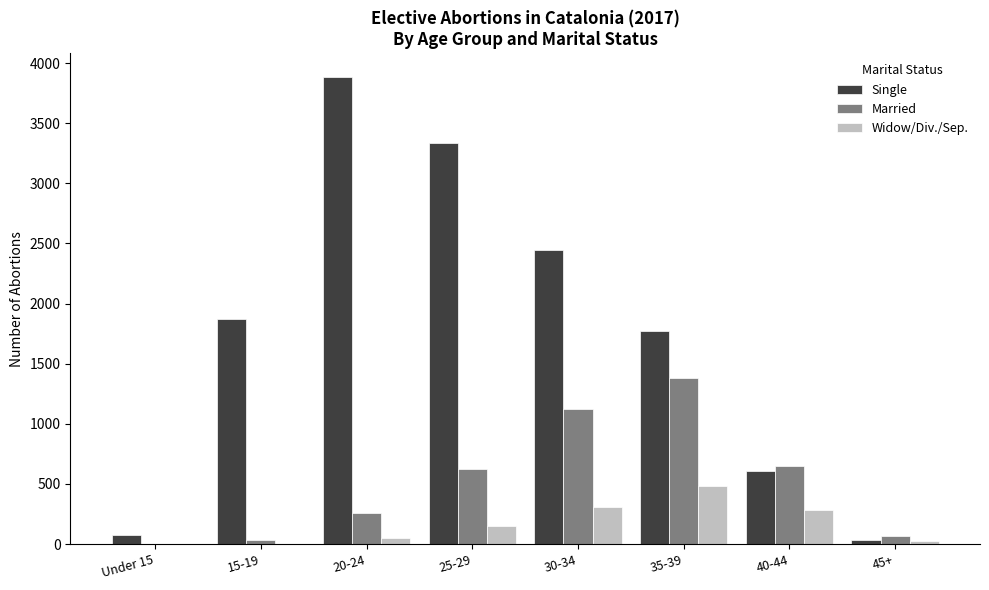

Which series has the largest total across all categories?

Single